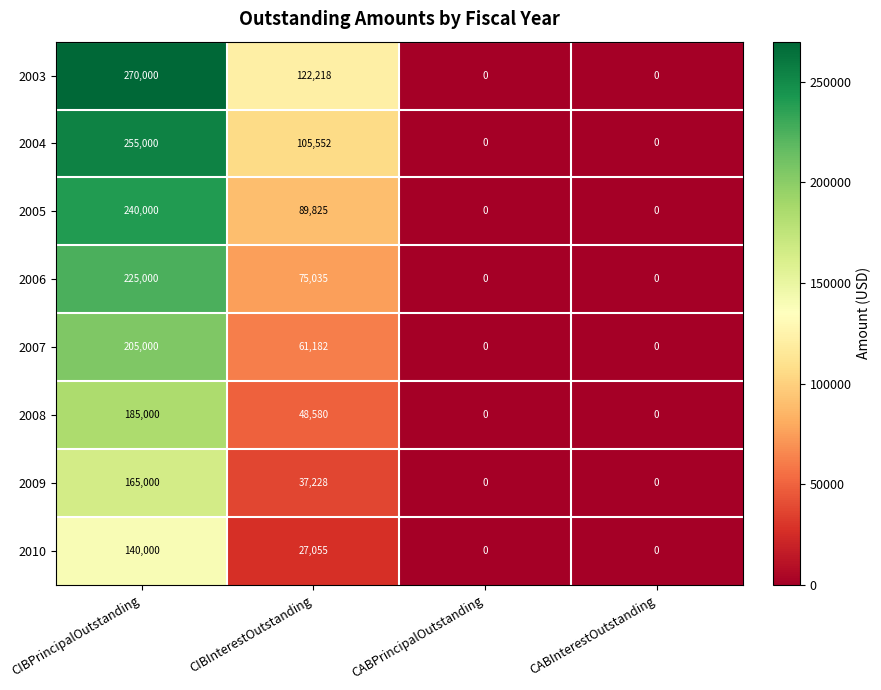

The value of 2005 at CIBInterestOutstanding is 29787. True or false?

False